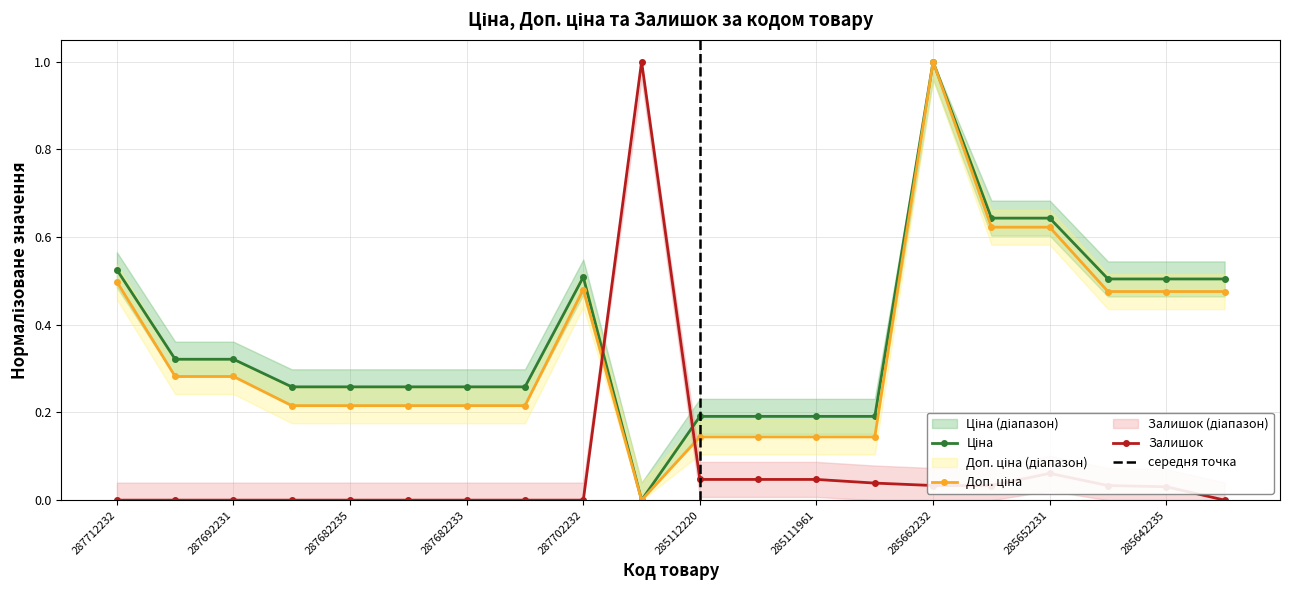

Reading right to left, extract all data points from this chart.

Ціна: 285642234=0.5	285642235=0.5	285642236=0.5	285652231=0.6	285652233=0.6	285662232=1.0	285111912=0.2	285111961=0.2	285112217=0.2	285112220=0.2	283972211=0.0	287702232=0.5	287682231=0.3	287682233=0.3	287682234=0.3	287682235=0.3	287682236=0.3	287692231=0.3	287692233=0.3	287712232=0.5
Доп. ціна: 285642234=0.5	285642235=0.5	285642236=0.5	285652231=0.6	285652233=0.6	285662232=1.0	285111912=0.1	285111961=0.1	285112217=0.1	285112220=0.1	283972211=0.0	287702232=0.5	287682231=0.2	287682233=0.2	287682234=0.2	287682235=0.2	287682236=0.2	287692231=0.3	287692233=0.3	287712232=0.5
Залишок: 285642234=0.0	285642235=0.0	285642236=0.0	285652231=0.1	285652233=0.0	285662232=0.0	285111912=0.0	285111961=0.0	285112217=0.0	285112220=0.0	283972211=1.0	287702232=0.0	287682231=0.0	287682233=0.0	287682234=0.0	287682235=0.0	287682236=0.0	287692231=0.0	287692233=0.0	287712232=0.0